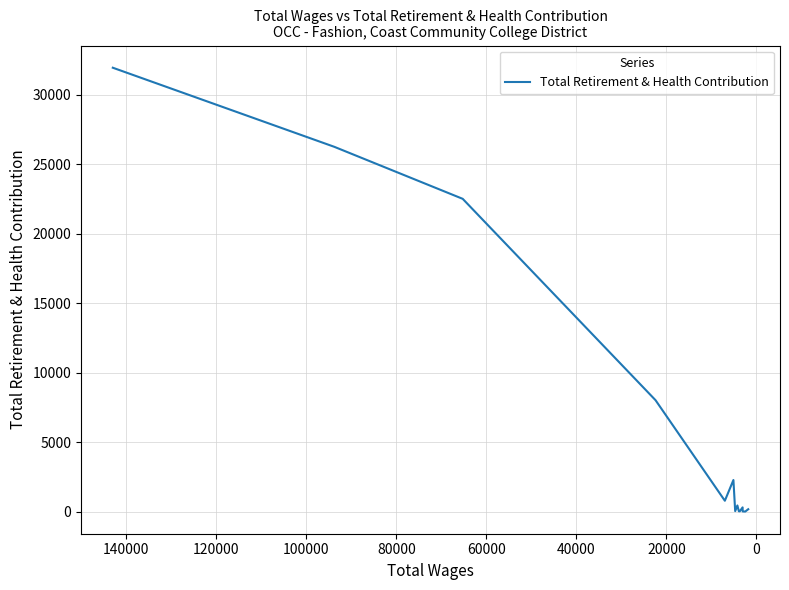

Reading right to left, what are all the values shown in this chart?

198	32	40	331	48	51	469	61	2299	808	8041	22522	26262	31952